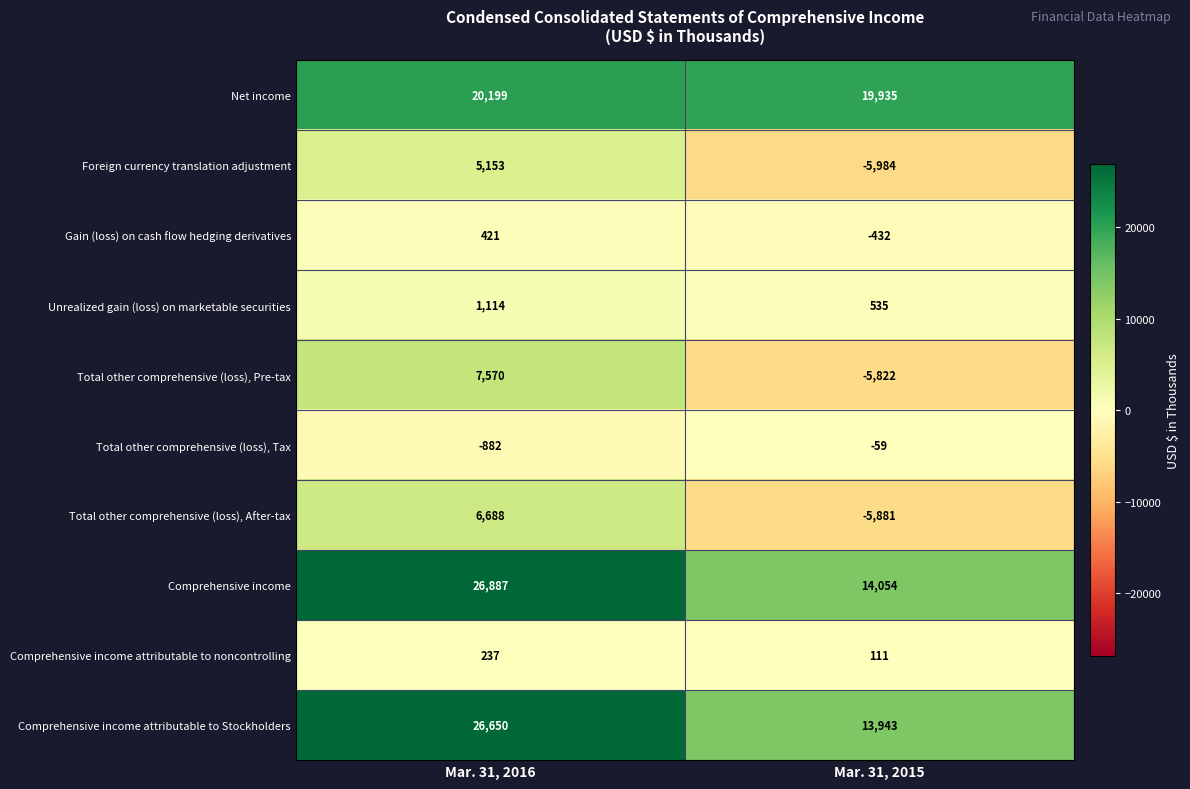

What is the total value across all series at Mar. 31, 2016?

94037